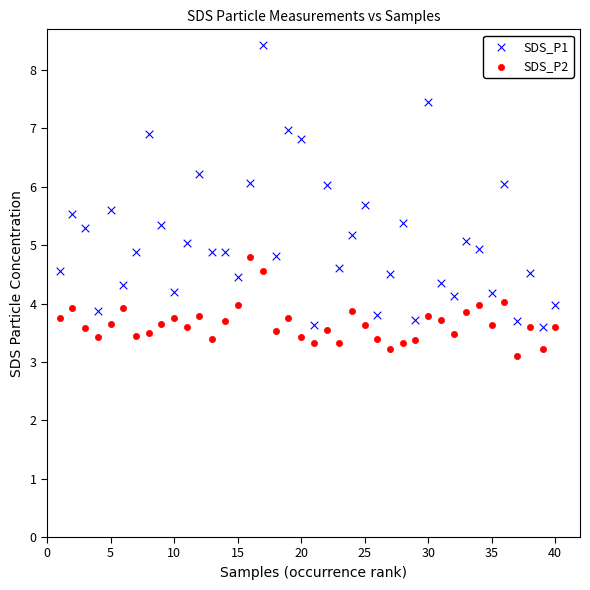

What is the X range (max minus min) for the scatter plot?

39.0